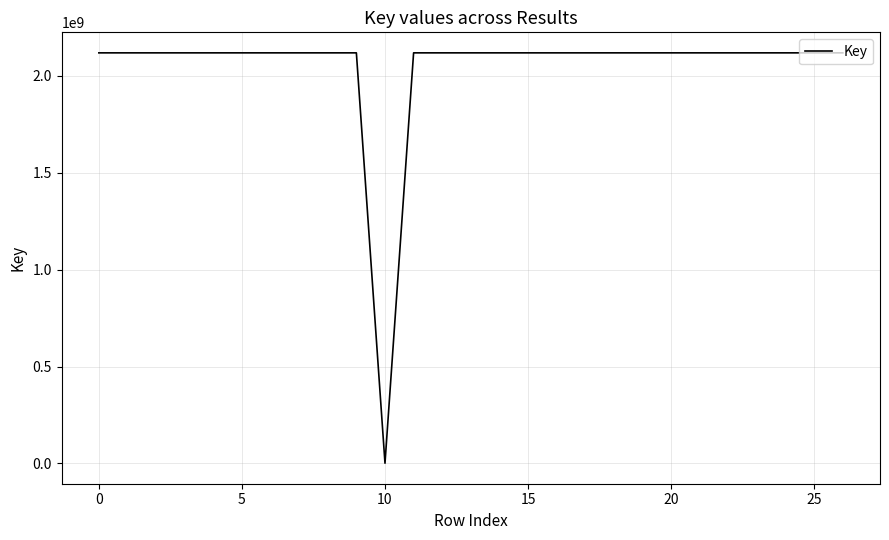

Does the chart have visible grid lines?

Yes